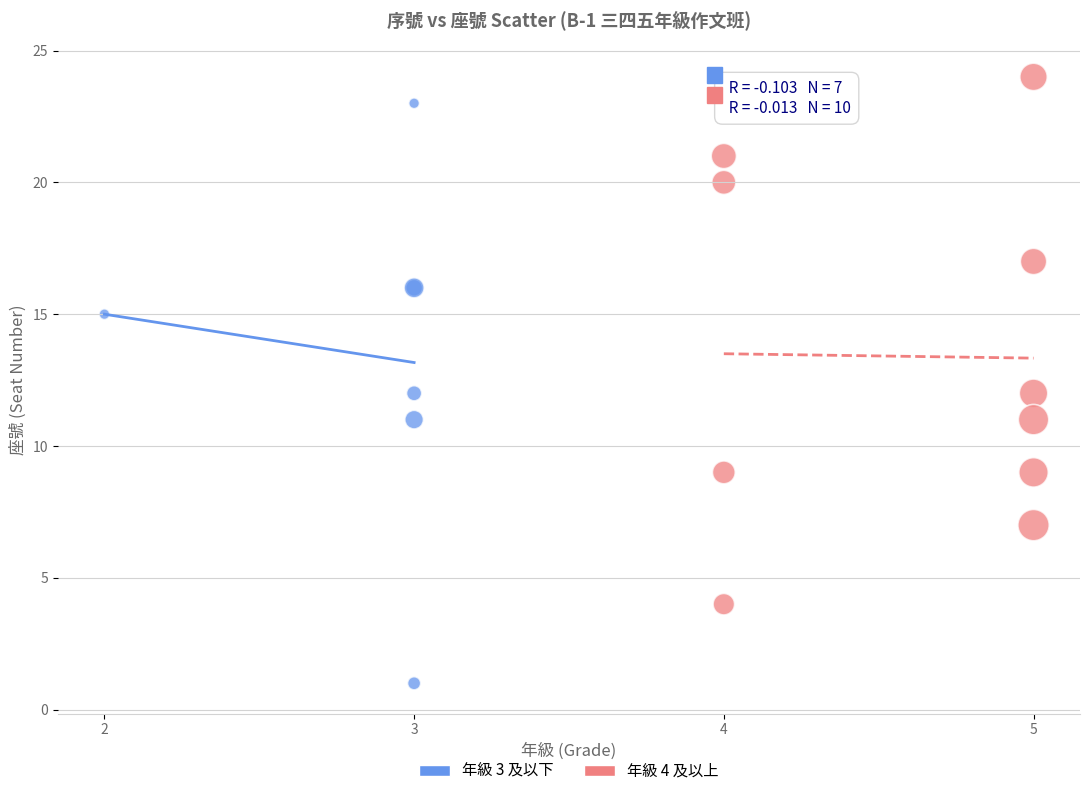

Which series reaches the minimum Y coordinate?

年級 3 及以下